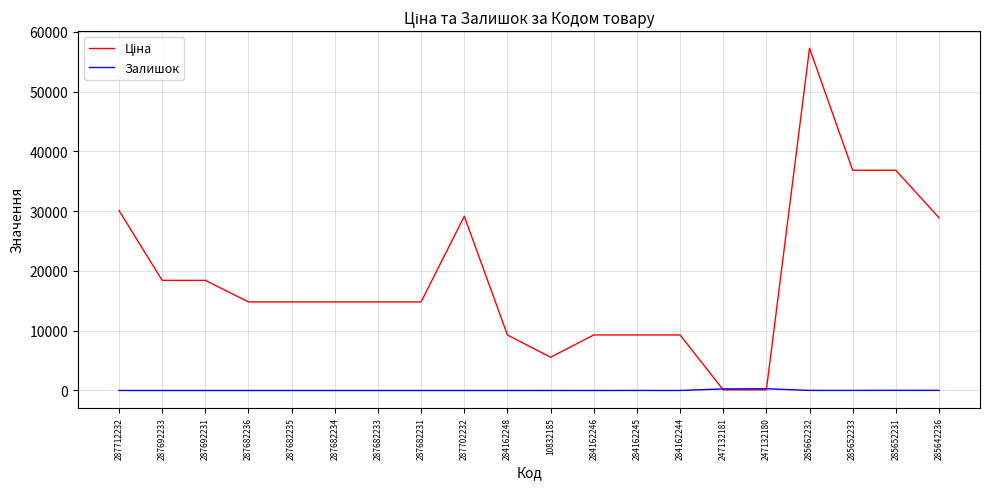

What is the difference between the highest and lowest values at 287712232?

30102.8